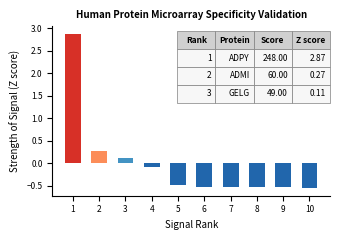

What is the greatest value displayed?

2.9